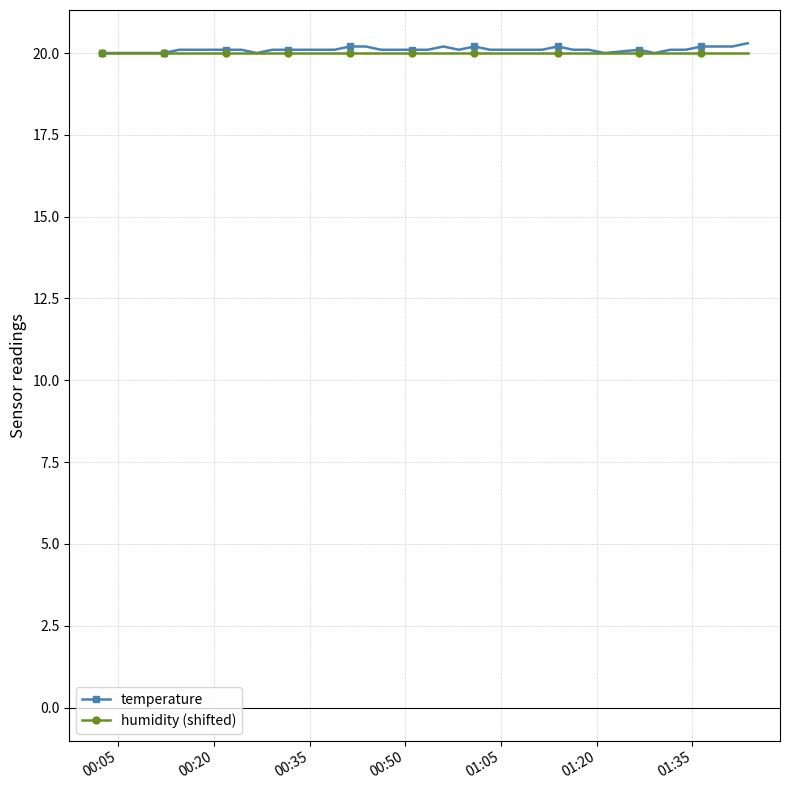

What is the maximum value for humidity (shifted)?

20.0